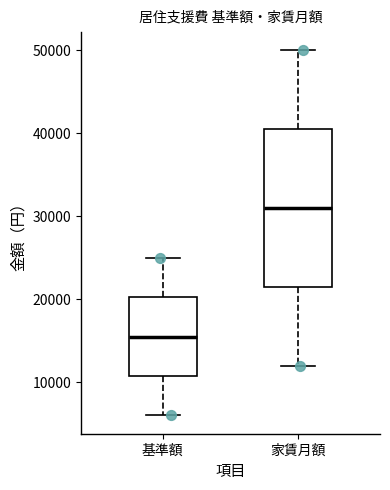

Which box is the tallest, from its lower edge to its upper edge?

家賃月額